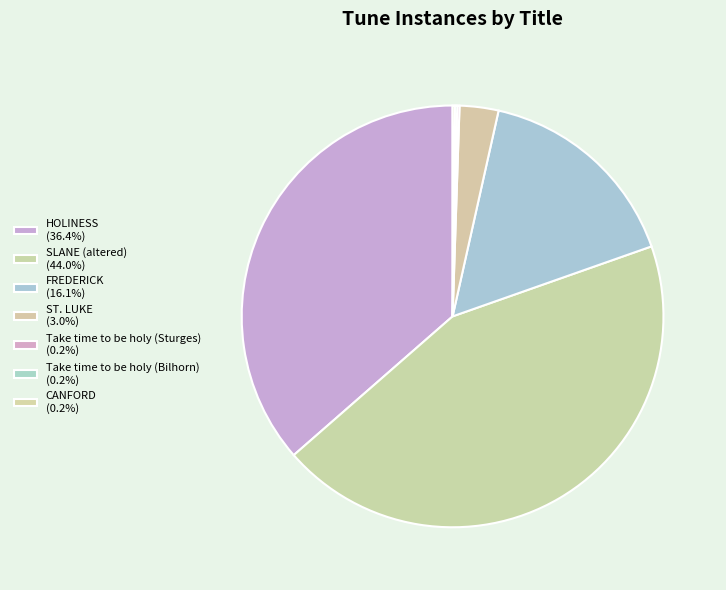

What percentage is the FREDERICK slice, to the nearest percent?

16%